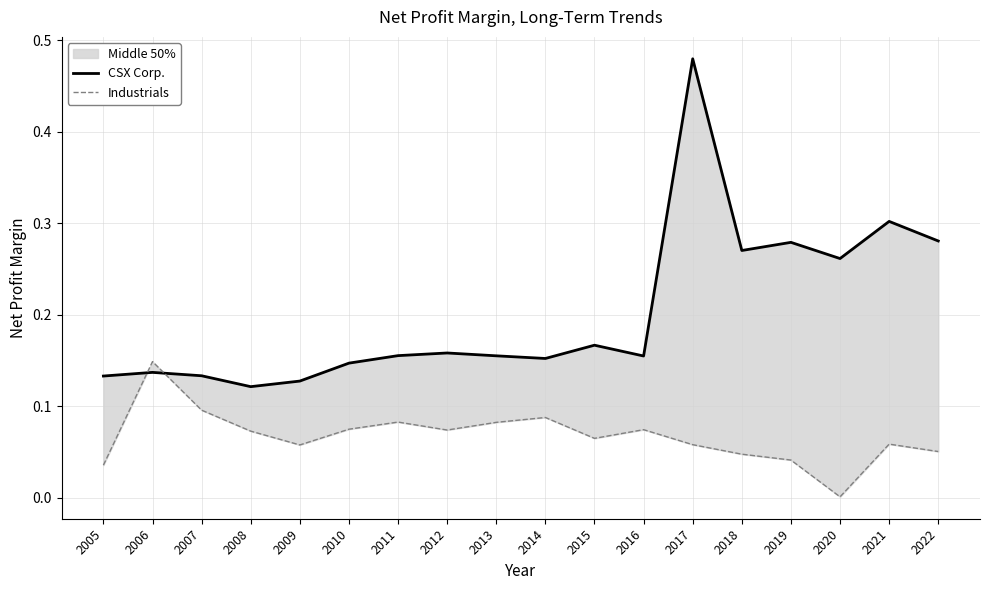

What is the spread (max minus min) of values at 2018?

0.2